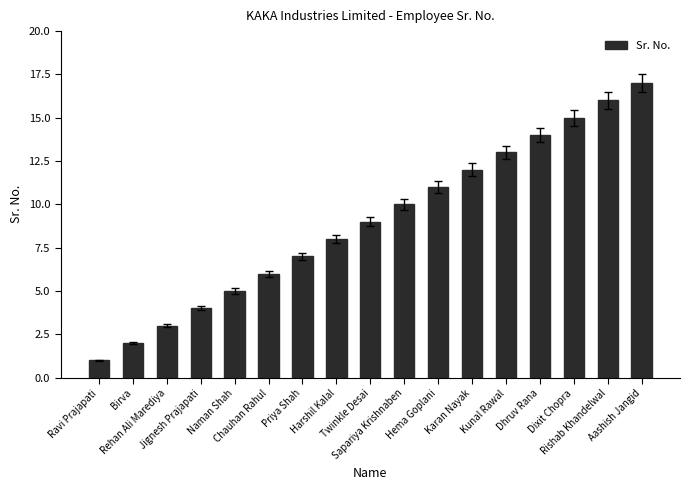

What is the difference between the values at Priya Shah and Rehan Ali Marediya?

4